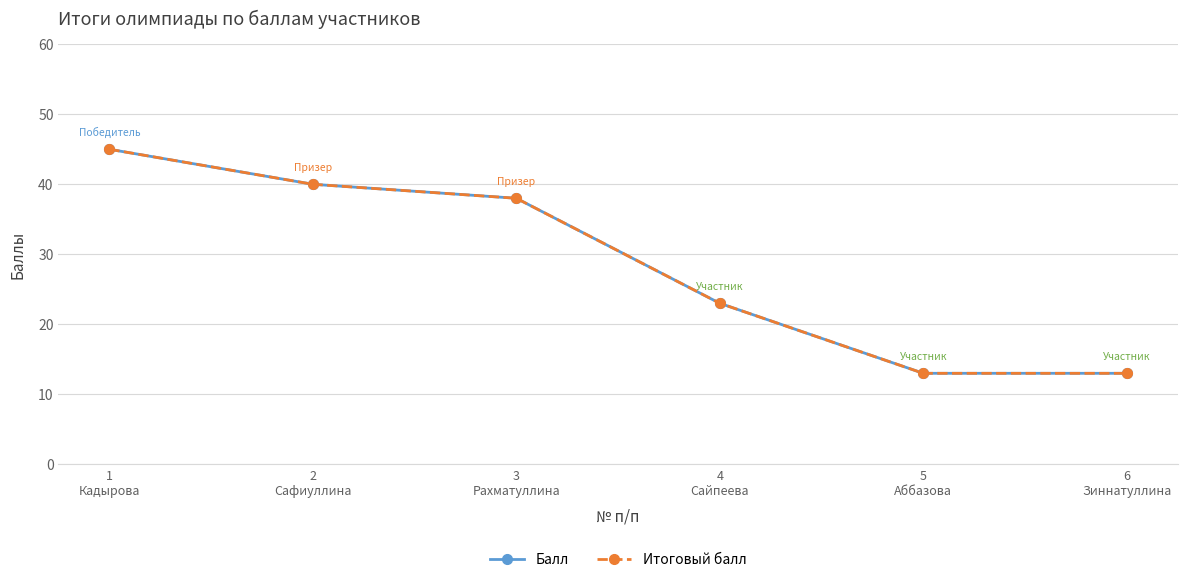

At which label is Балл closest to 29?

4
Сайпеева